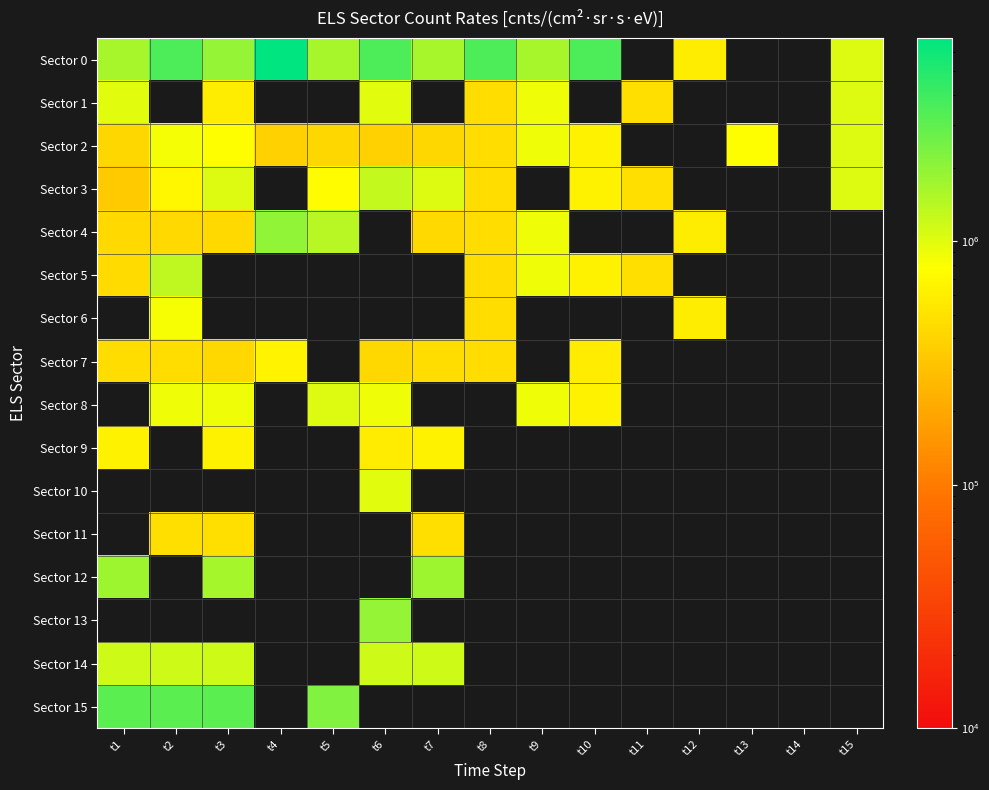

Rank the series at t15 from lowest to highest value.

Sector 4, Sector 5, Sector 6, Sector 7, Sector 8, Sector 9, Sector 10, Sector 11, Sector 12, Sector 13, Sector 14, Sector 15, Sector 0, Sector 1, Sector 2, Sector 3